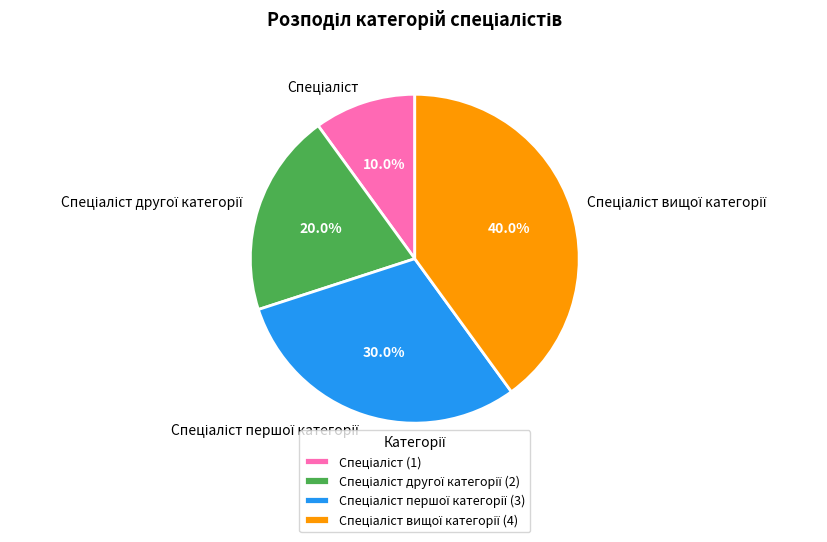

Does any single category account for the majority?

No